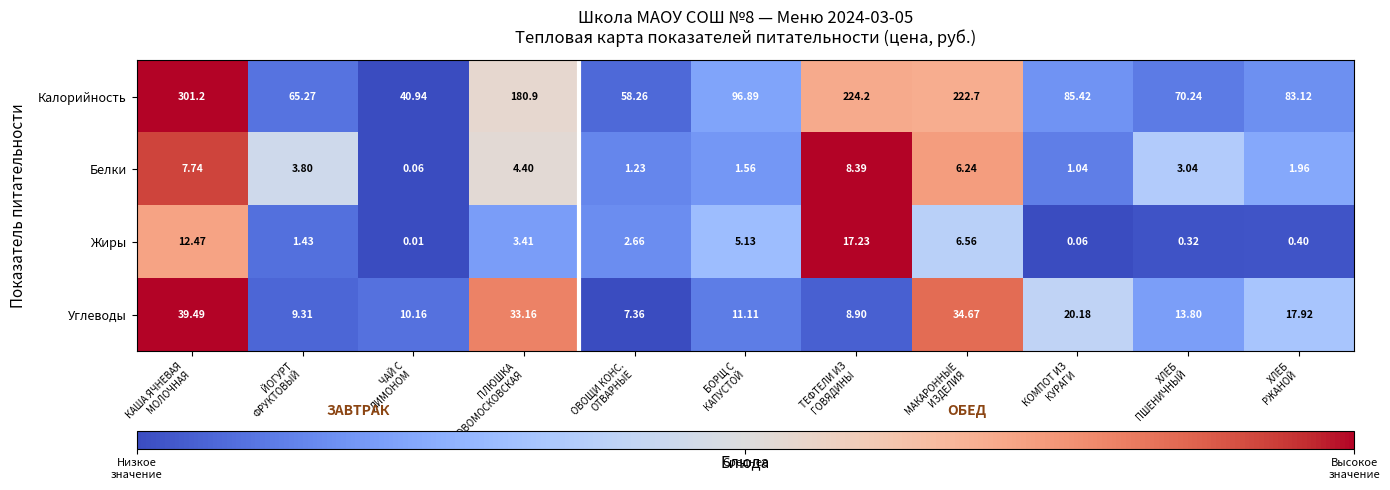

List the series in order of their peak value, highest first.

Калорийность, Углеводы, Жиры, Белки